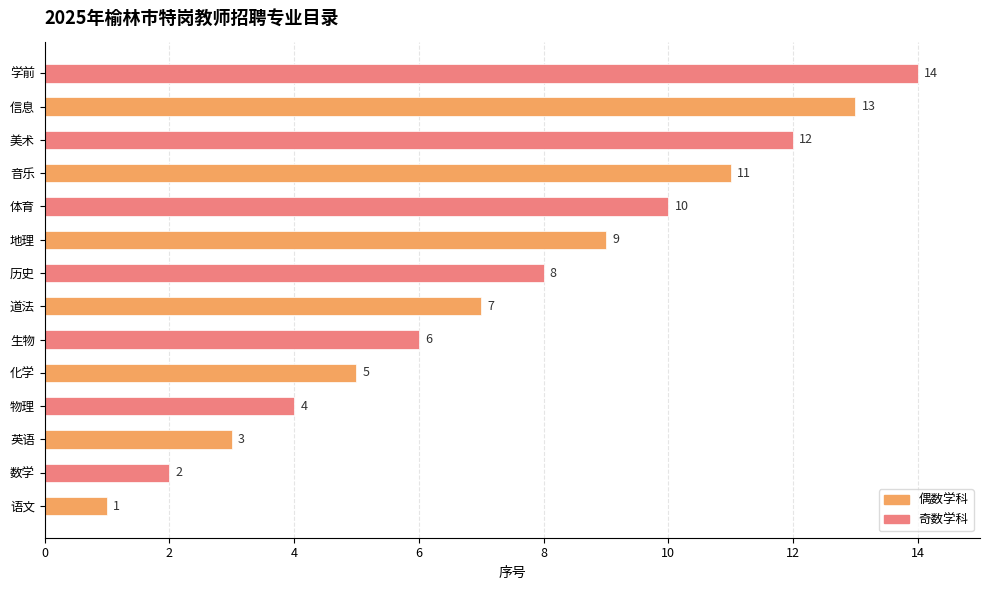

Is it true that the value at 信息 is 3?

False